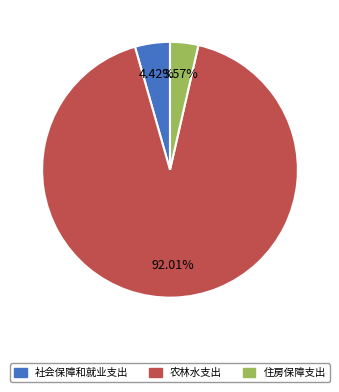

How many segments does this pie chart have?

3